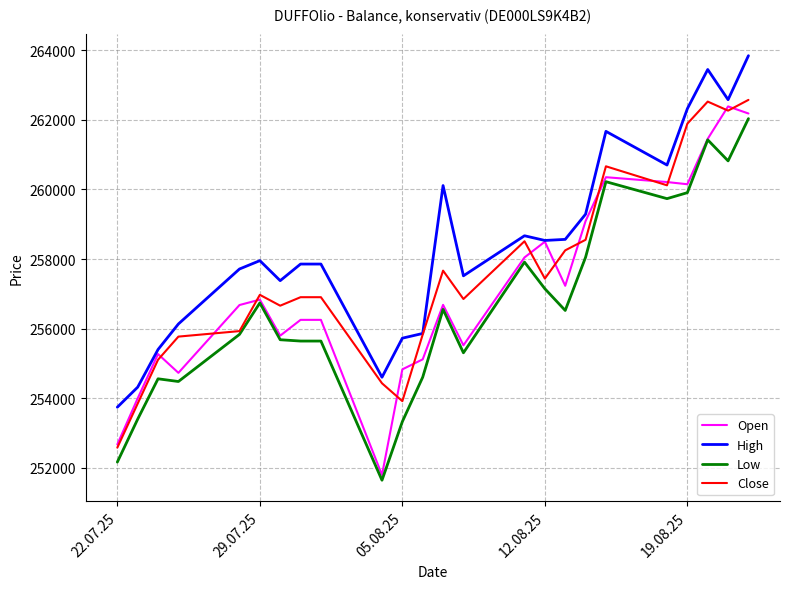

Count the number of categories in the chart.

24